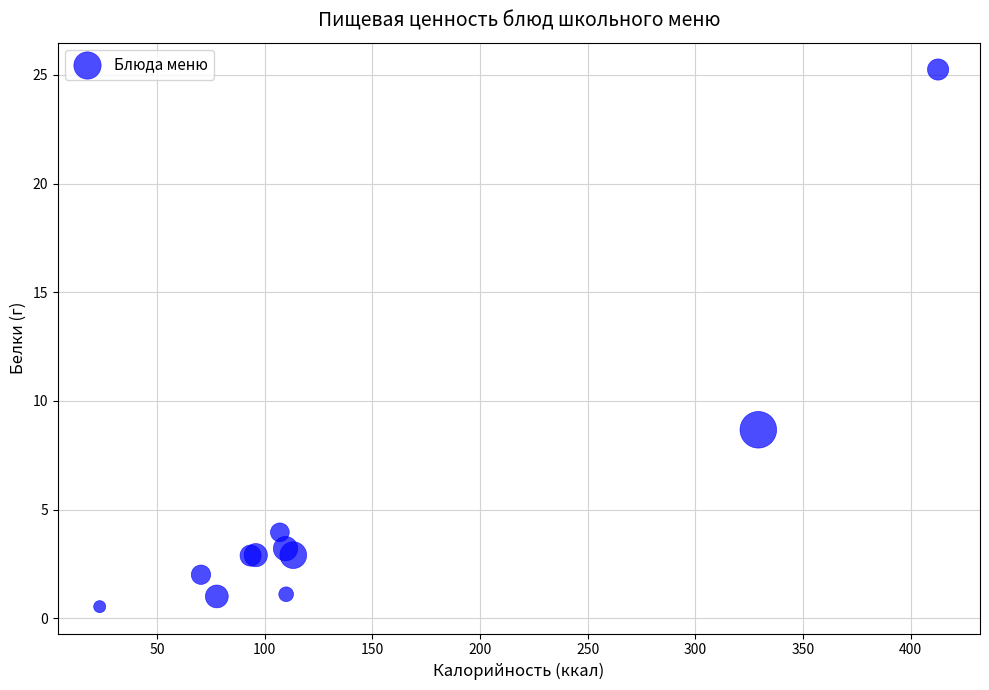

What Y value in the scatter plot is closest to 12?

8.7